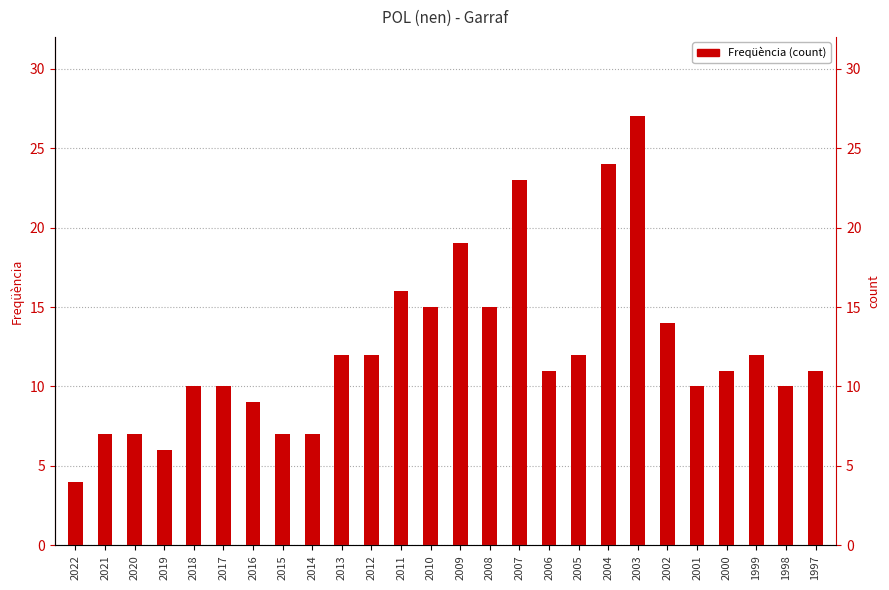

Where is the data nearest to the value 15?

2010